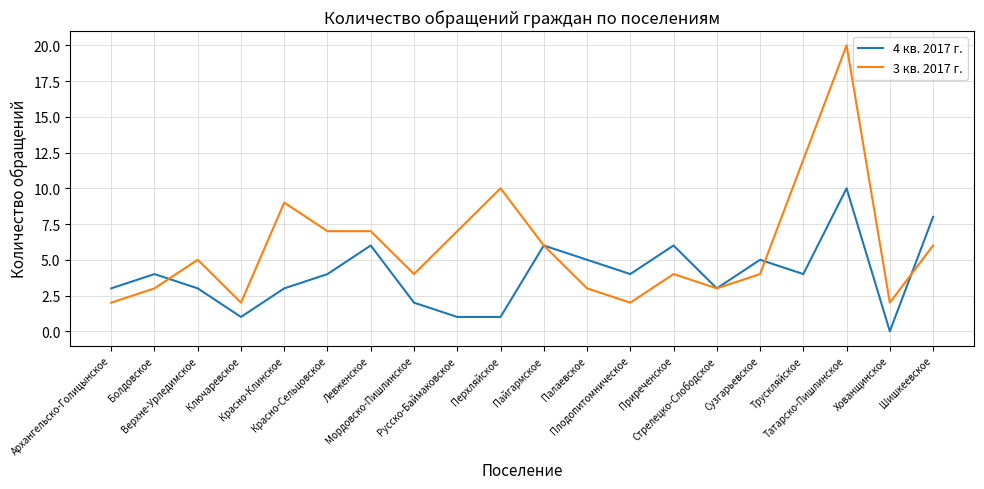

Which series has the largest total across all categories?

3 кв. 2017 г.